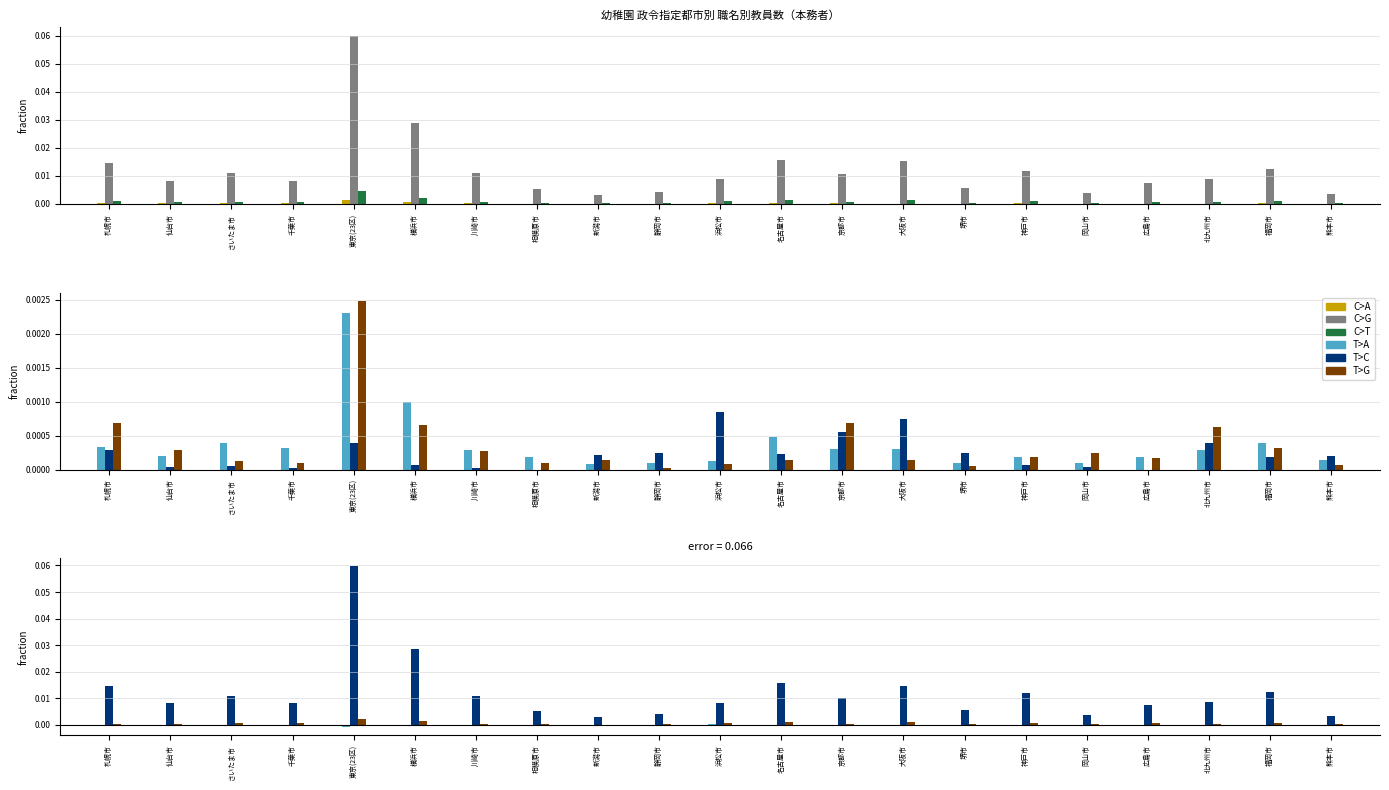

Is the value of 教育補助員(計) at 横浜市 greater than the value of 講師(計) at 札幌市?

No